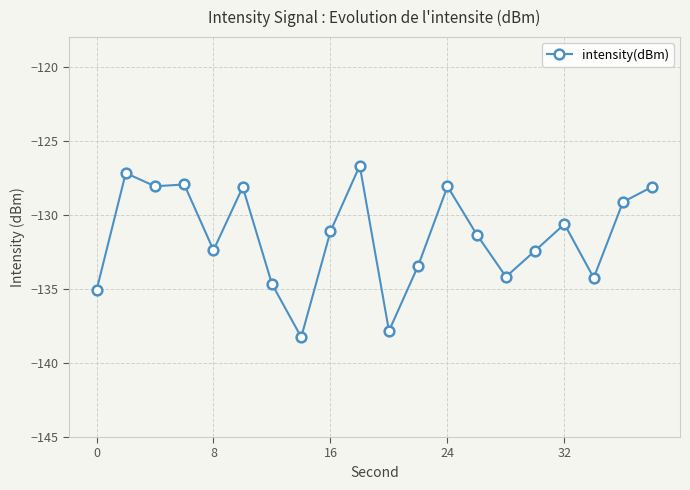

What is the average value?

-131.4